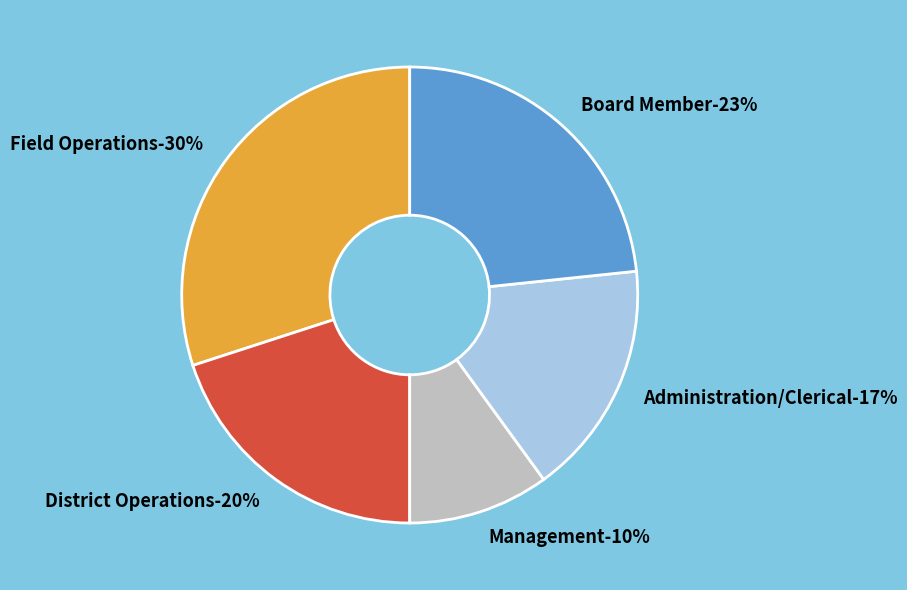

To the nearest percent, what is the difference between the largest and smallest slice percentages?

20%